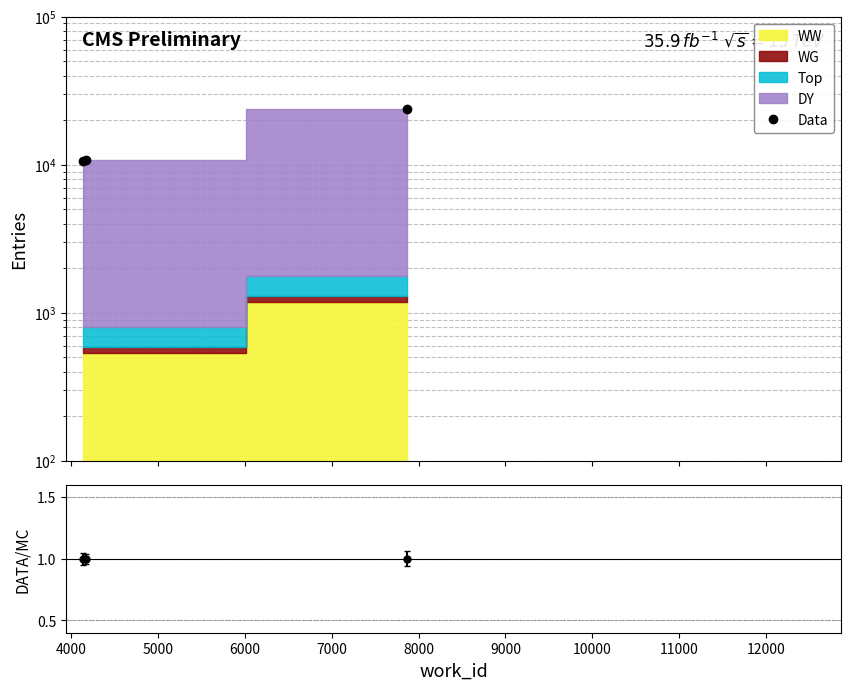

What is the change in value from 4000 to 5000?

+13015